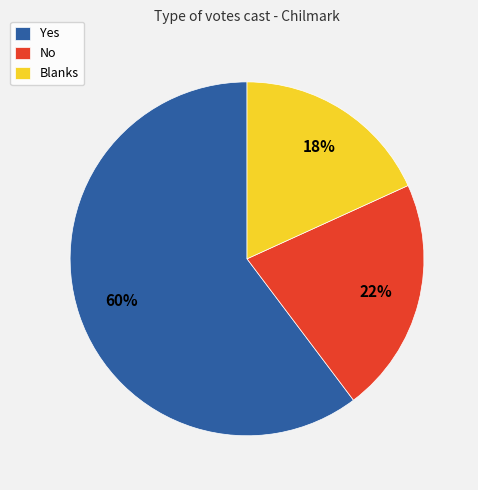

What is the smallest slice in the pie chart?

Blanks